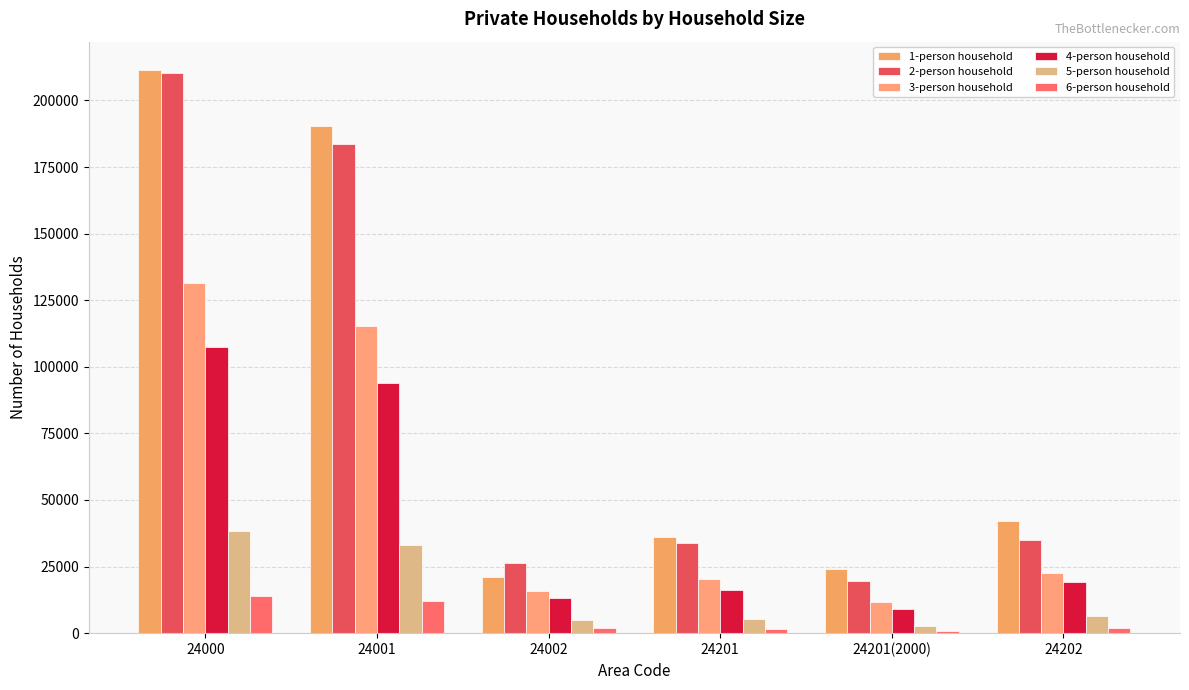

Reading right to left, list all the values displayed in this chart.

1-person household: 24202=42061	24201(2000)=24076	24201=36289	24002=21229	24001=190273	24000=211502
2-person household: 24202=35111	24201(2000)=19534	24201=33675	24002=26358	24001=183799	24000=210157
3-person household: 24202=22735	24201(2000)=11707	24201=20511	24002=15864	24001=115485	24000=131349
4-person household: 24202=19039	24201(2000)=9090	24201=16376	24002=13233	24001=94073	24000=107306
5-person household: 24202=6292	24201(2000)=2715	24201=5228	24002=5100	24001=33227	24000=38327
6-person household: 24202=2106	24201(2000)=816	24201=1694	24002=2109	24001=12027	24000=14136